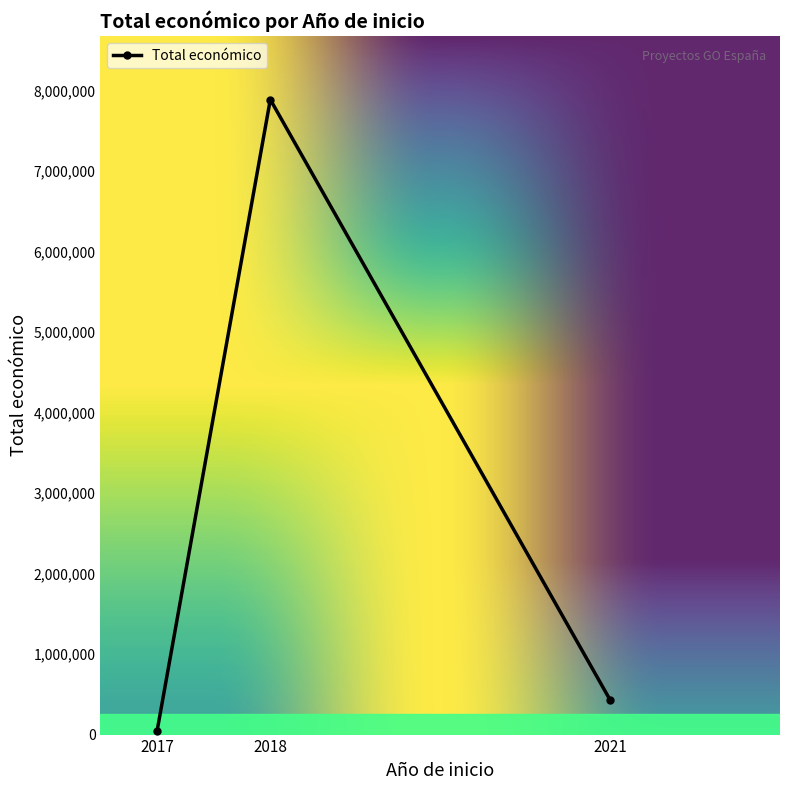

What is the change in value from 2018 to 2021?

-7459376